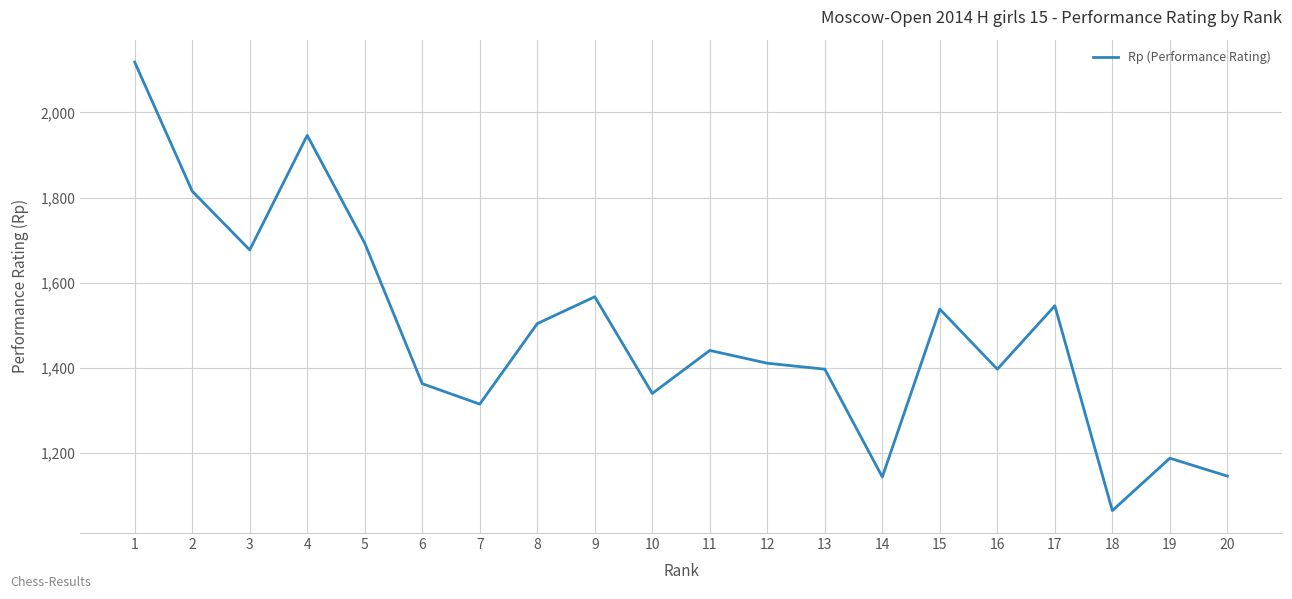

Where is the data nearest to the value 1591?

9